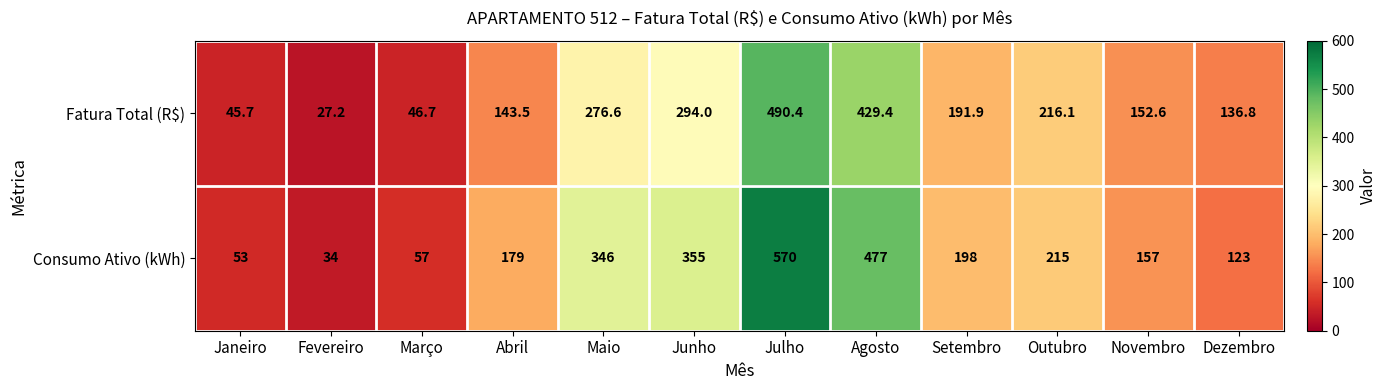

How many categories are shown in the chart?

12